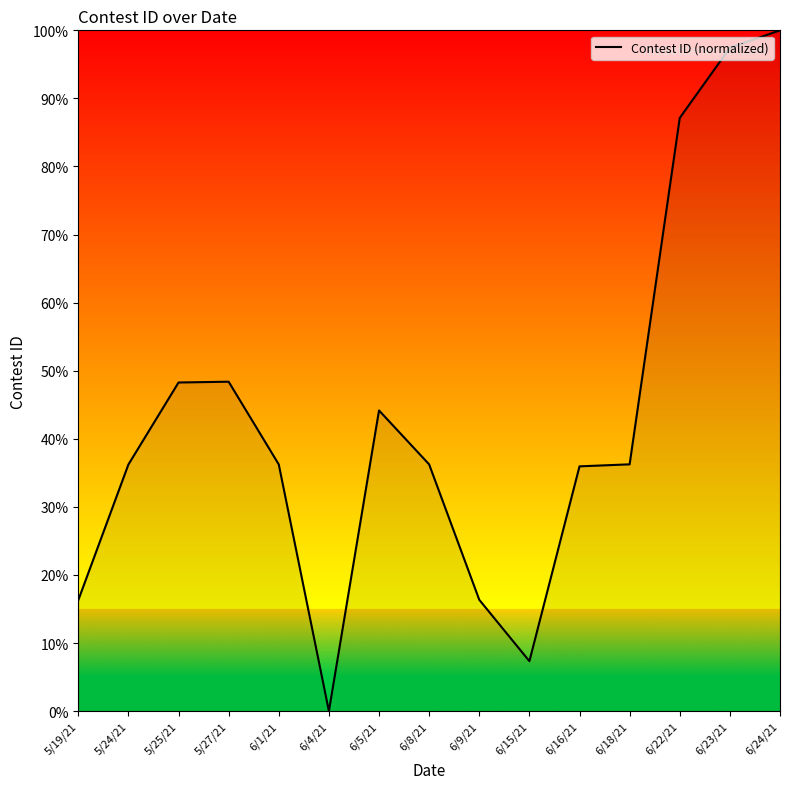

True or false: the data shows 20.7 at 5/27/21.

False